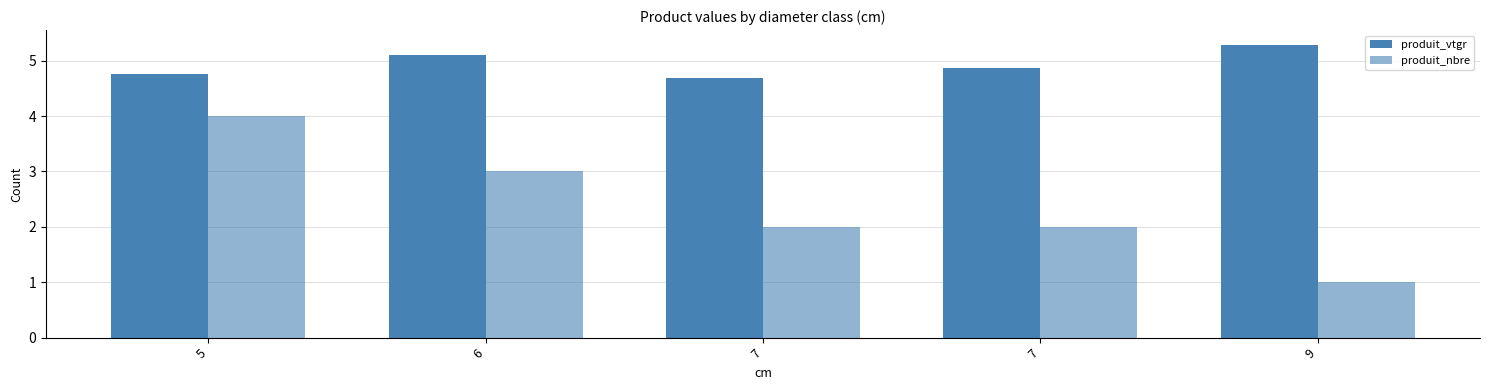

What is the value of the produit_nbre bar at the 4th from the left?

2.0